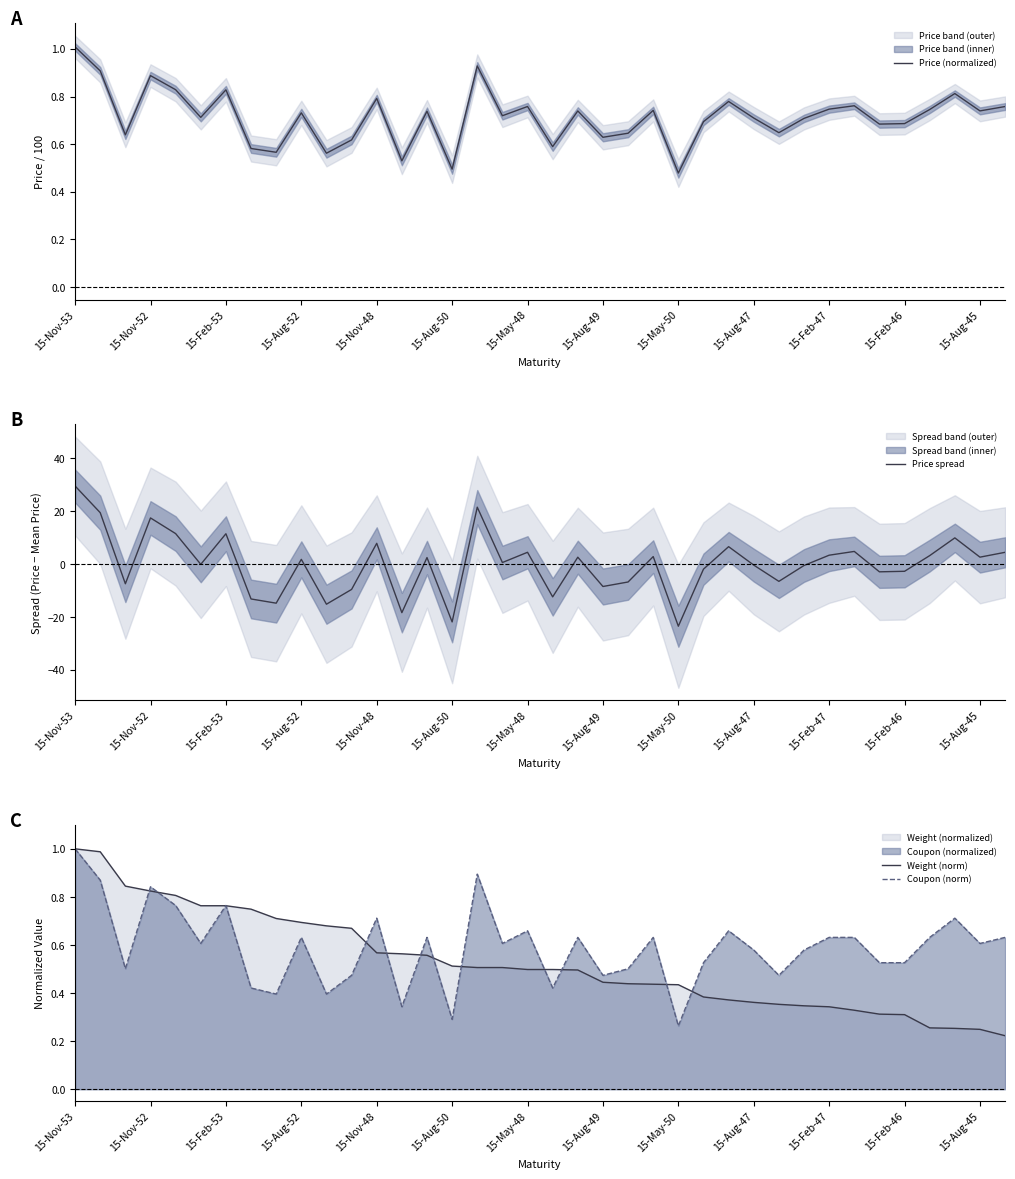

Reading left to right, list all the values displayed in this chart.

Price (normalized): 1.0	0.9	0.6	0.9	0.8	0.7	0.8	0.6	0.6	0.7	0.6	0.6	0.8	0.5	0.7	0.5	0.9	0.7	0.8	0.6	0.7	0.6	0.6	0.7	0.5	0.7	0.8	0.7	0.6	0.7	0.7	0.8	0.7	0.7	0.7	0.8	0.7	0.8
Price spread: 29.4	19.4	-7.5	17.4	11.5	-0.1	11.4	-13.2	-14.8	1.7	-15.2	-9.6	7.8	-18.4	2.4	-21.9	21.4	0.5	4.4	-12.4	2.6	-8.5	-6.8	2.8	-23.5	-2.0	6.5	-0.4	-6.6	-0.6	3.3	4.7	-3.0	-2.8	3.2	9.9	2.6	4.4
Weight (norm): 1.0	1.0	0.8	0.8	0.8	0.8	0.8	0.7	0.7	0.7	0.7	0.7	0.6	0.6	0.6	0.5	0.5	0.5	0.5	0.5	0.5	0.4	0.4	0.4	0.4	0.4	0.4	0.4	0.4	0.3	0.3	0.3	0.3	0.3	0.3	0.3	0.2	0.2
Coupon (norm): 1.0	0.9	0.5	0.8	0.8	0.6	0.8	0.4	0.4	0.6	0.4	0.5	0.7	0.3	0.6	0.3	0.9	0.6	0.7	0.4	0.6	0.5	0.5	0.6	0.3	0.5	0.7	0.6	0.5	0.6	0.6	0.6	0.5	0.5	0.6	0.7	0.6	0.6